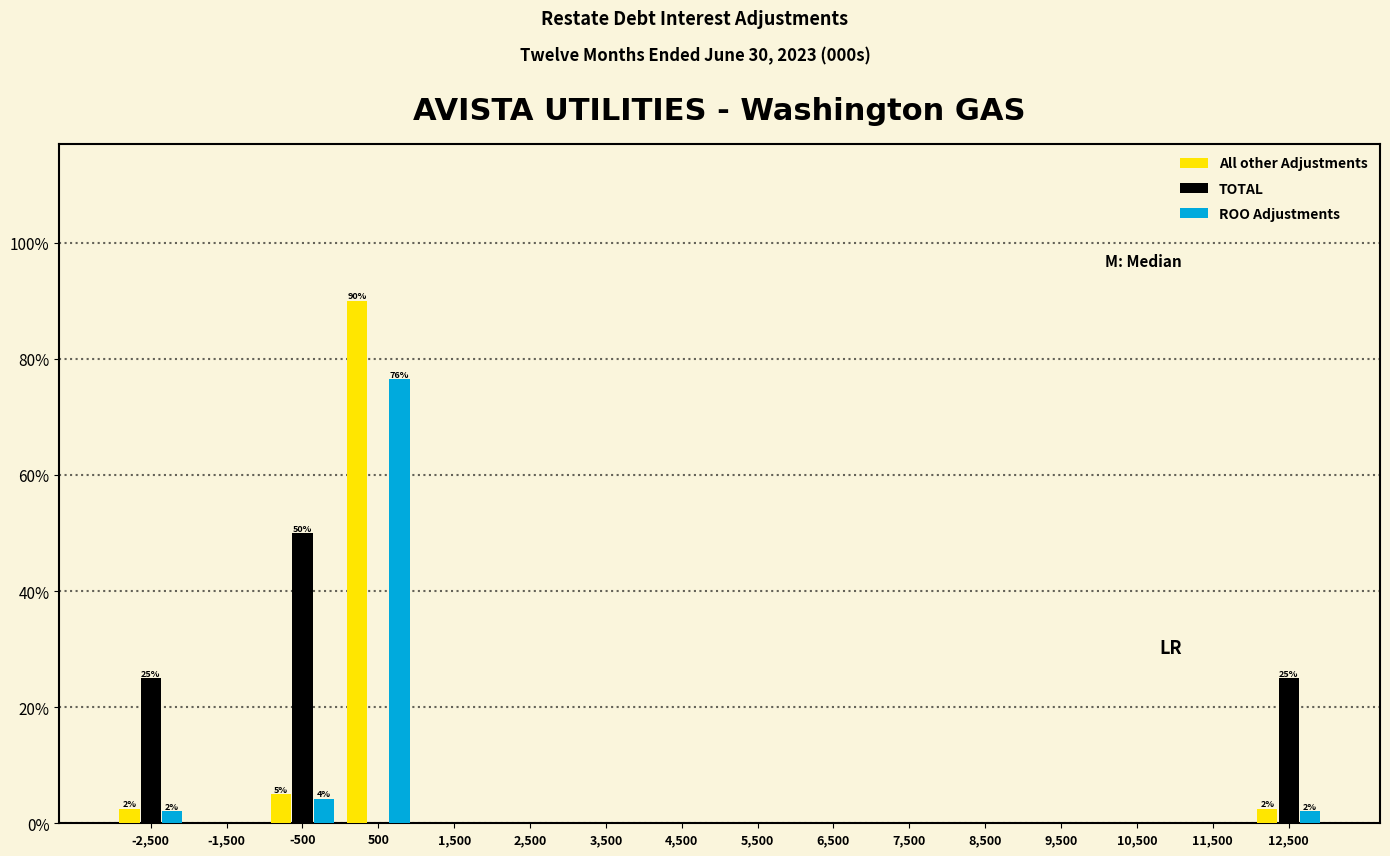

In the All other Adjustments series, which range on the x-axis has the tallest bar?

0 to 1000